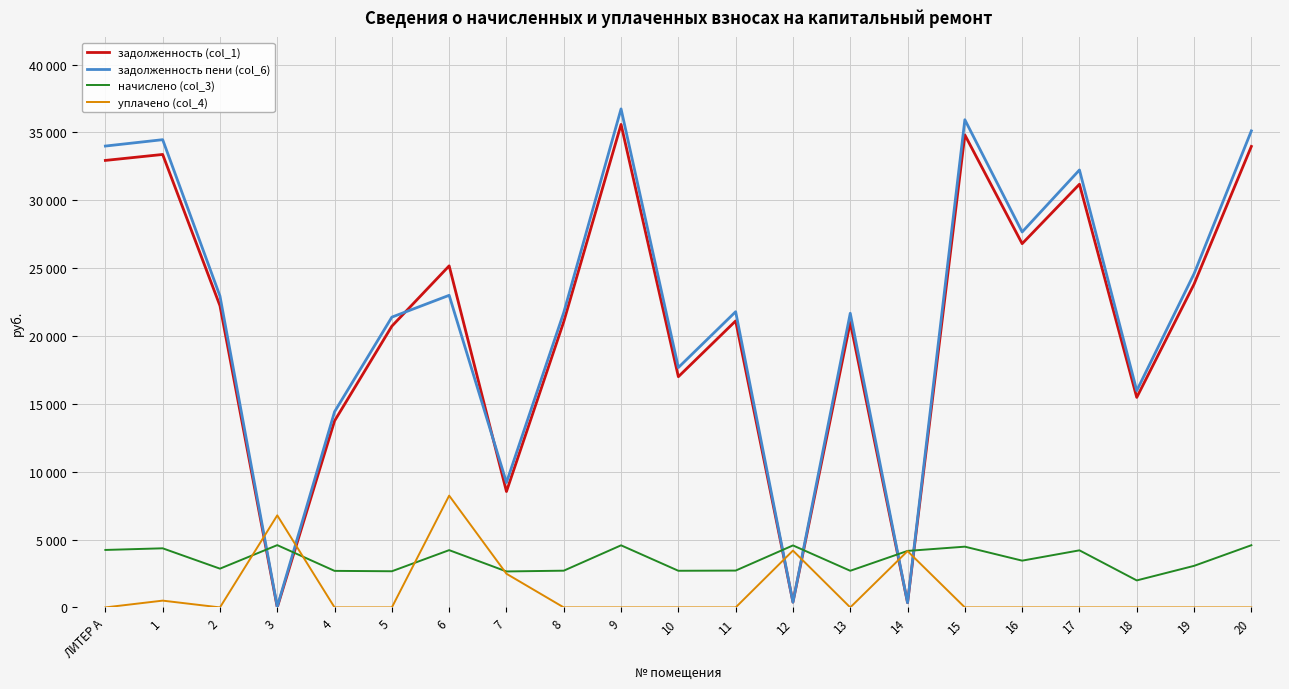

True or false: задолженность (col_1) and задолженность пени (col_6) cross at least once.

True